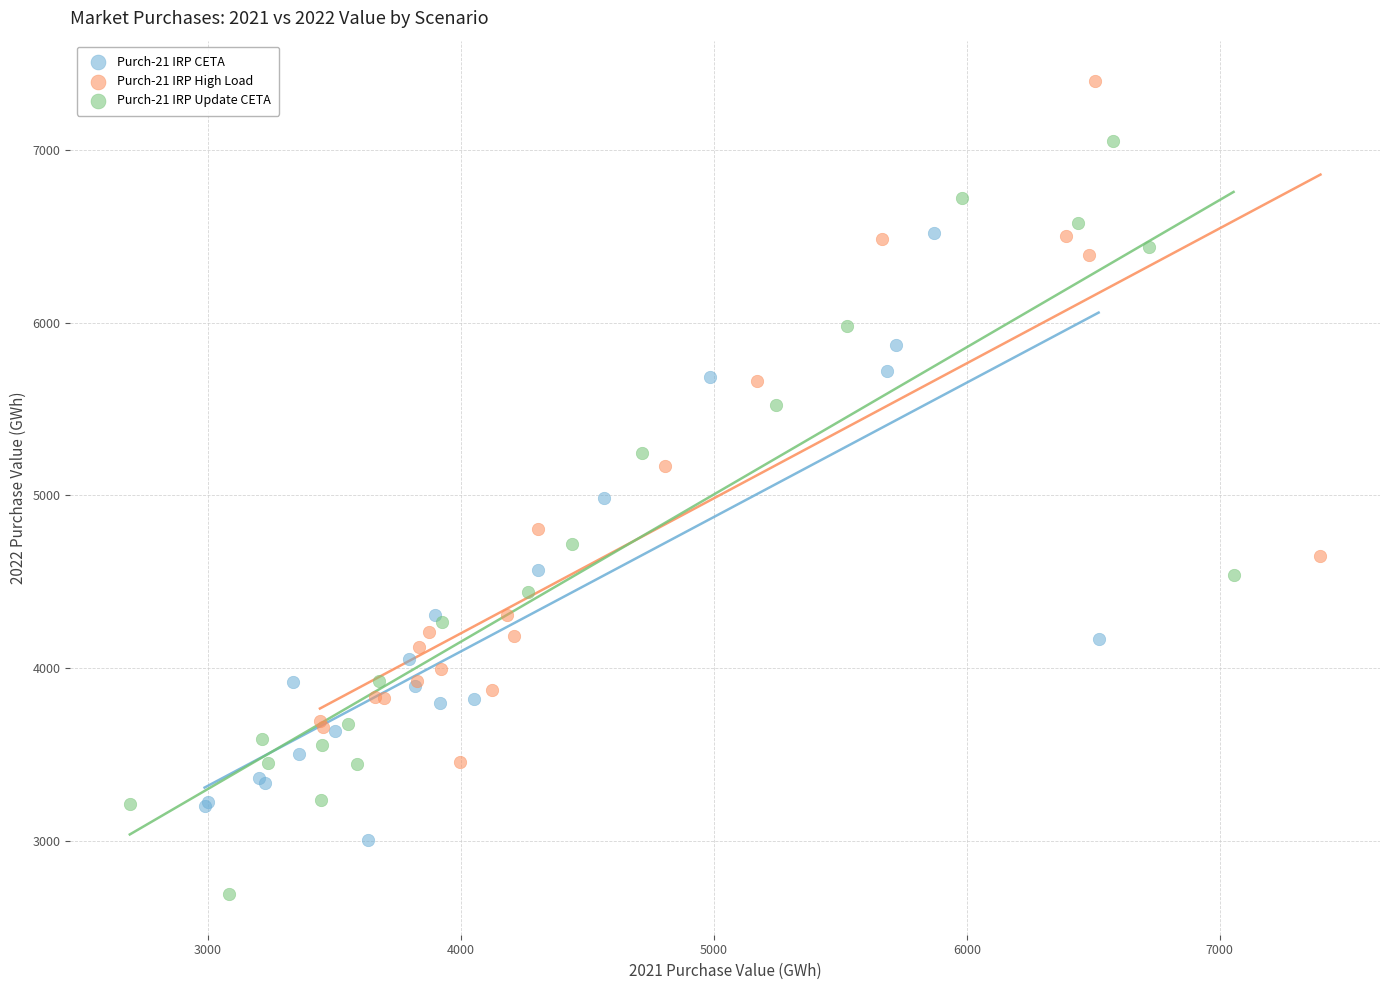

What are all the series names shown in the legend?

Purch-21 IRP CETA, Purch-21 IRP High Load, Purch-21 IRP Update CETA